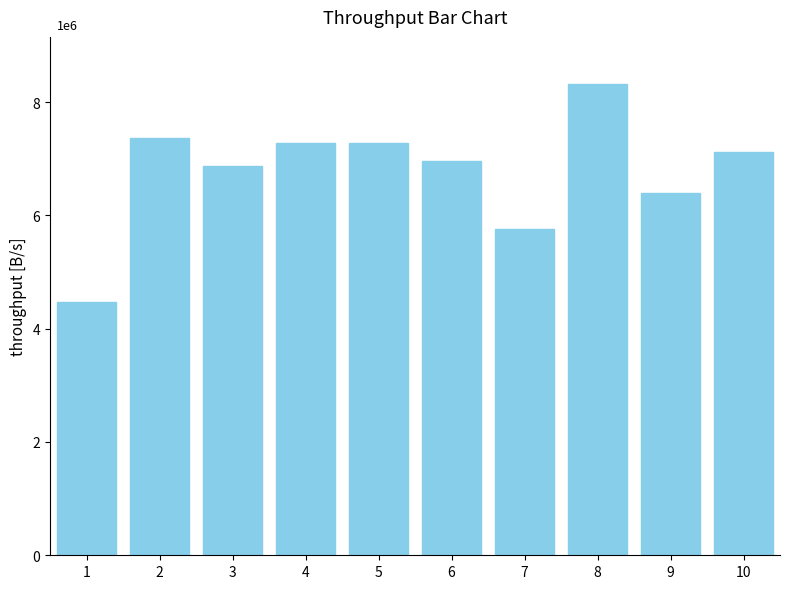

Are the bars horizontal?

No